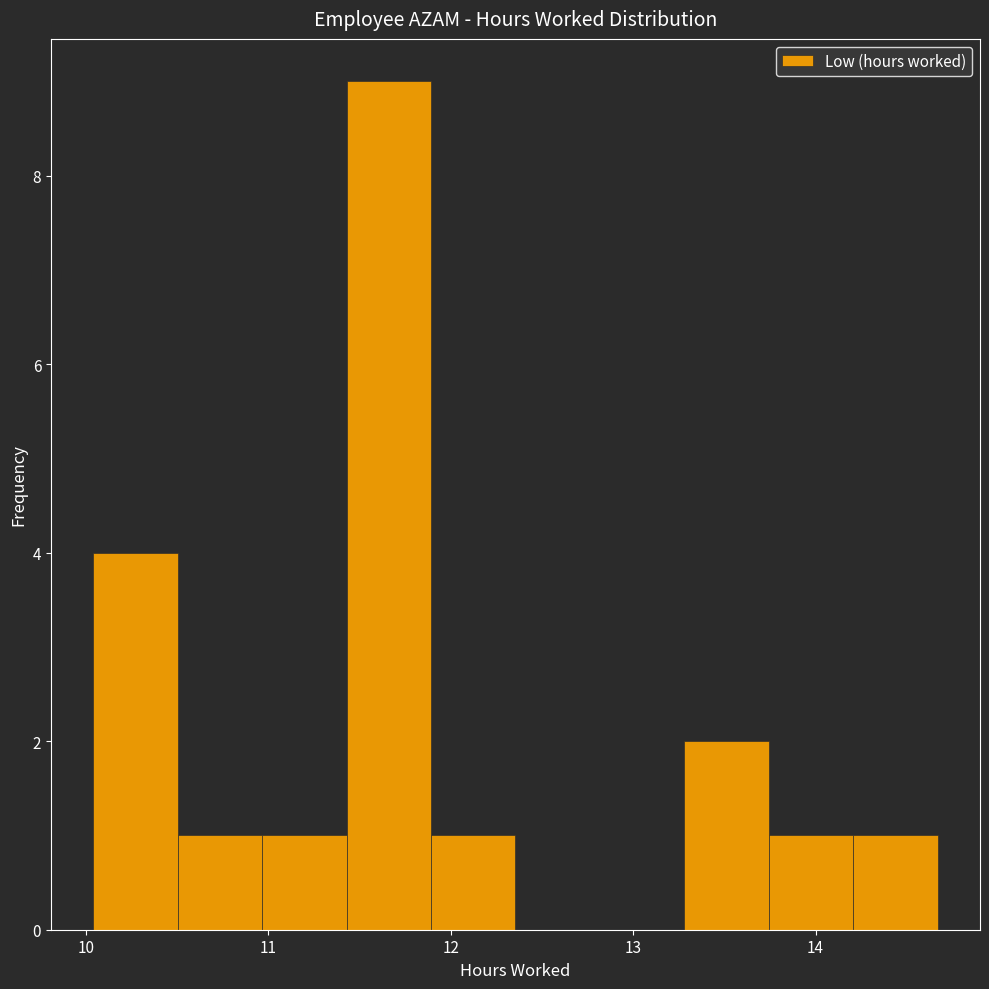

Which range on the x-axis has the tallest bar?

11.4 to 11.9